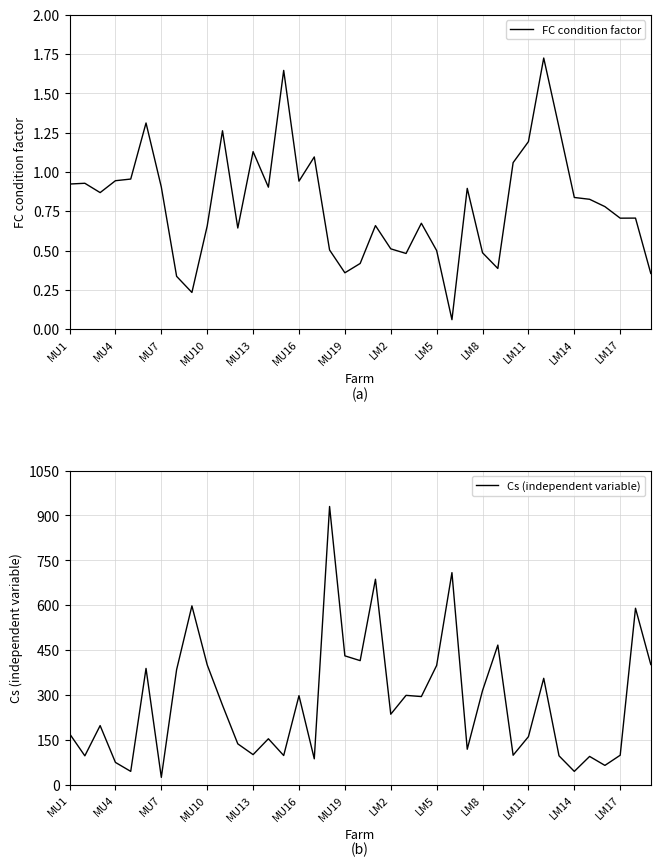

True or false: Cs (independent variable) has a value of 69.0 at MU13.

False